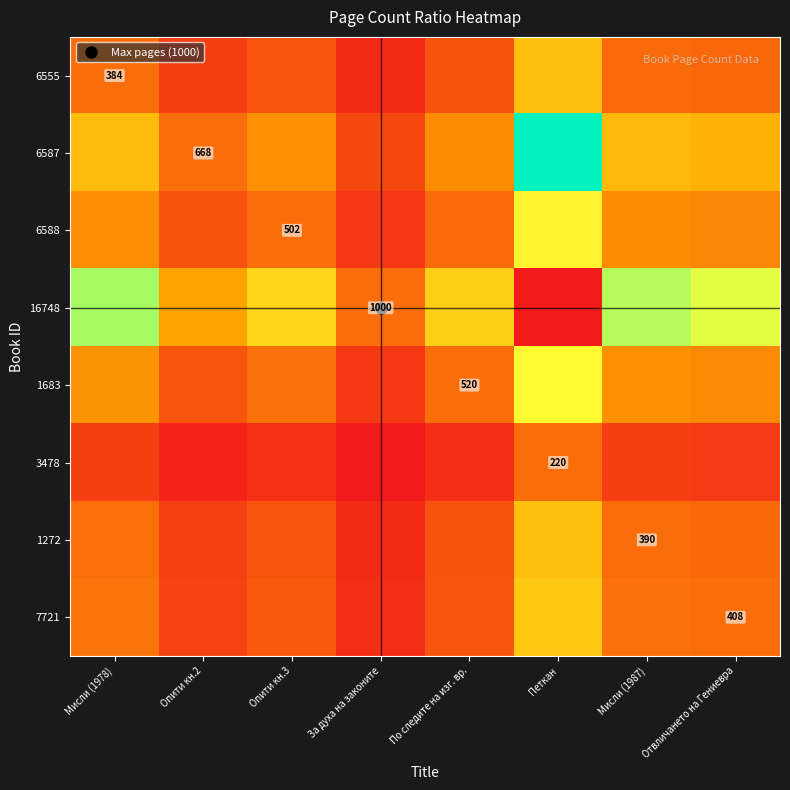

What is the smallest value displayed?

0.2